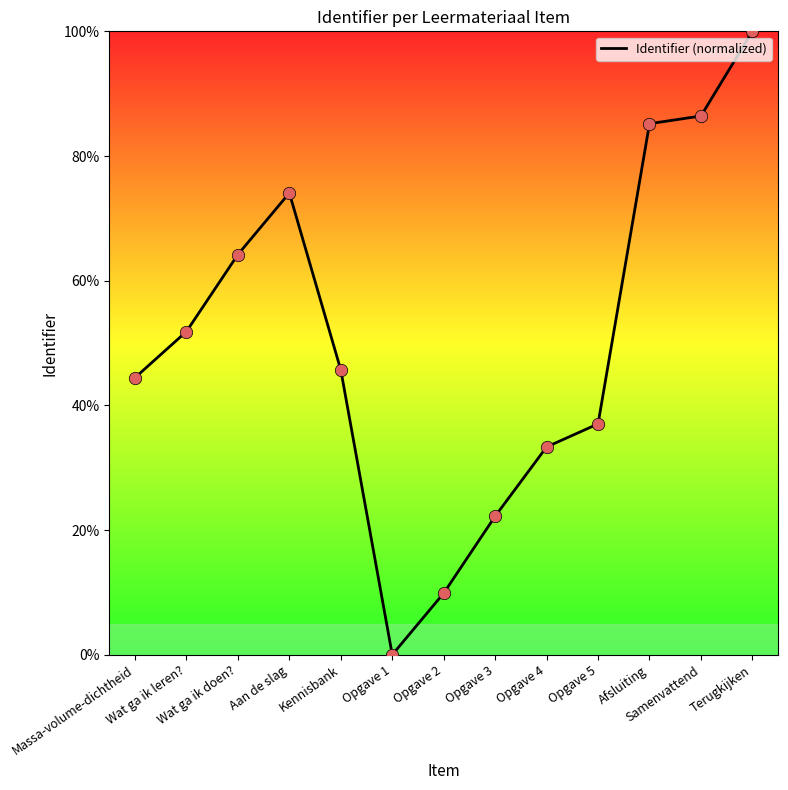

What is the ratio of the value at Aan de slag to the value at Afsluiting?

0.9